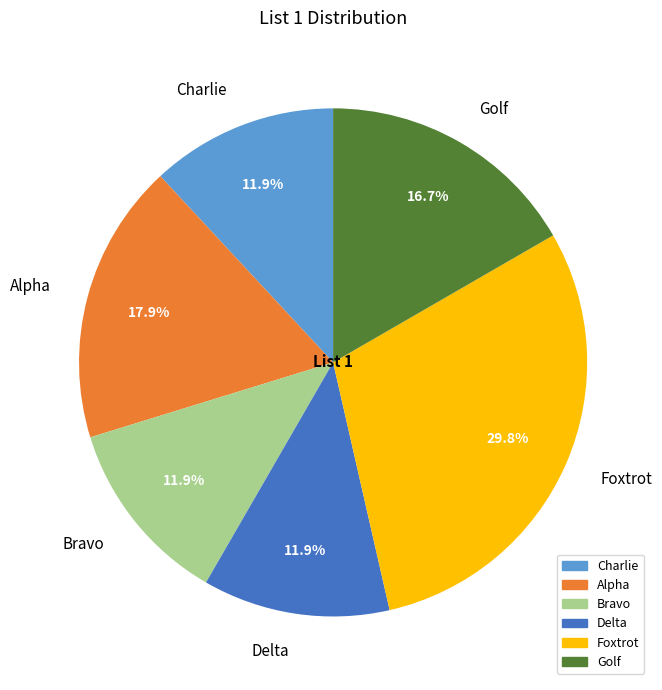

What is the largest slice in the pie chart?

Foxtrot